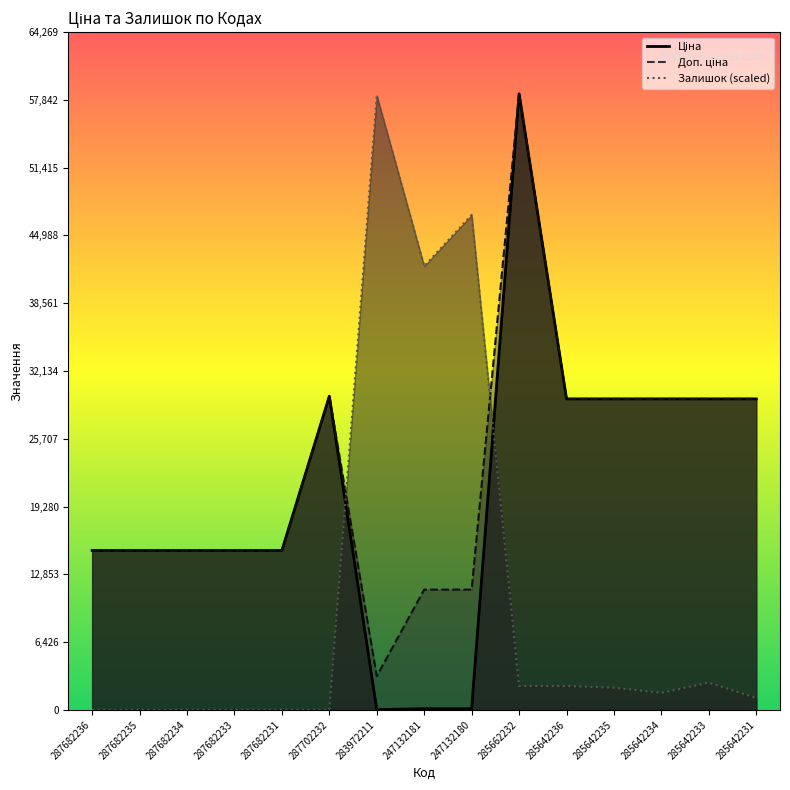

What is the label of the 6th point from the right?

285662232